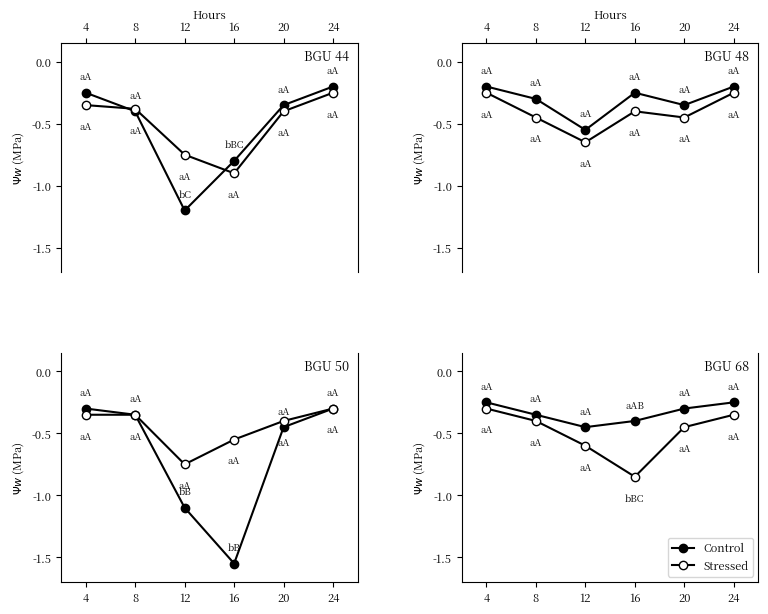

At which label is Stressed closest to 0?

4